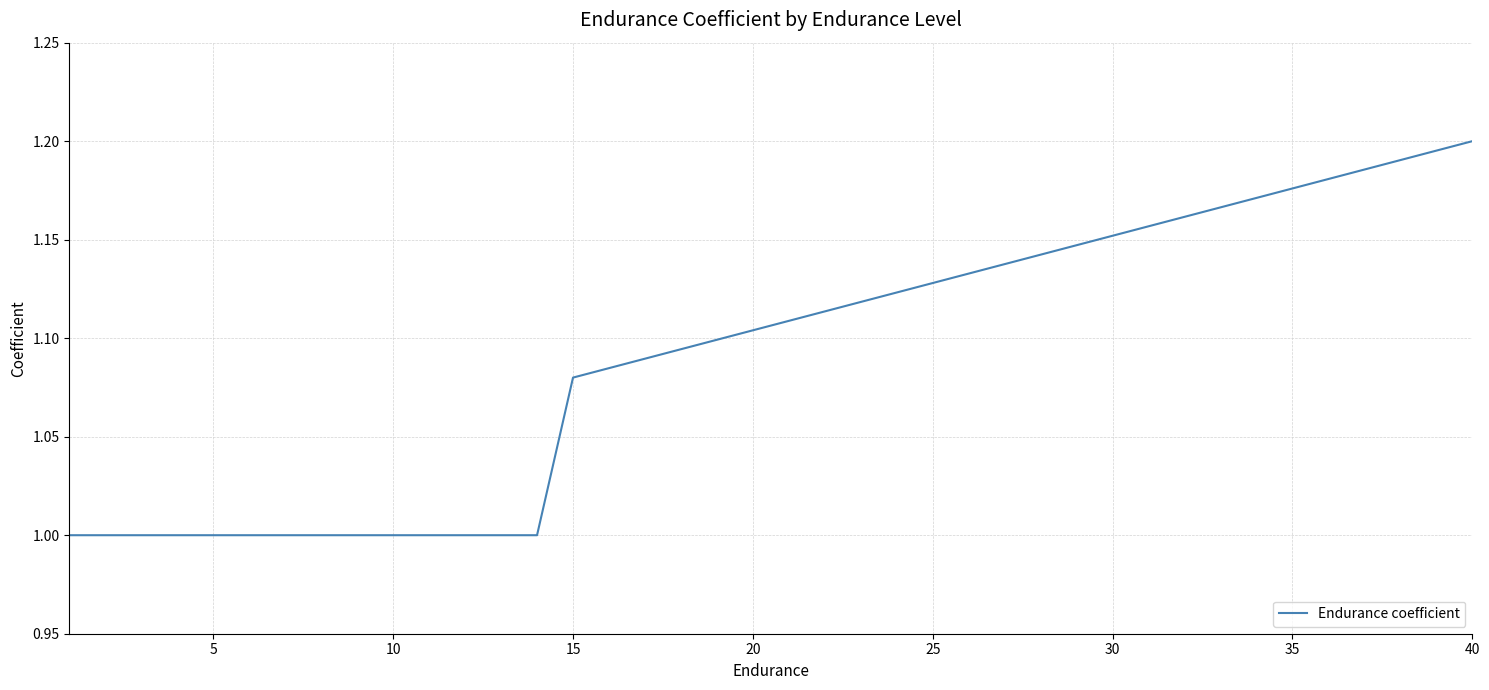

What is the difference between the maximum and minimum values?

0.2